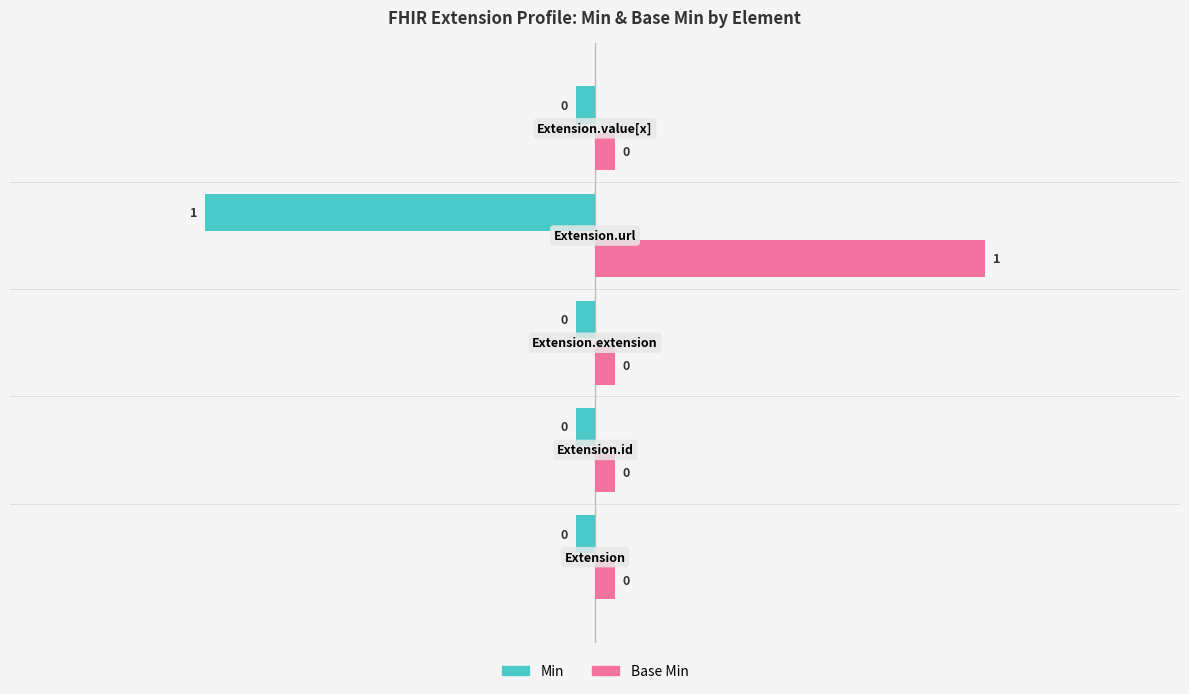

How many data points does each series have?

5